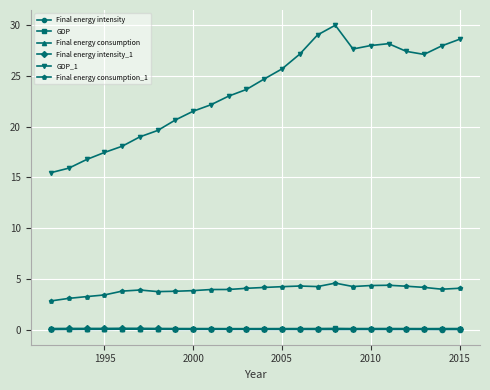

At how many categories does at least one series exceed 7?

24